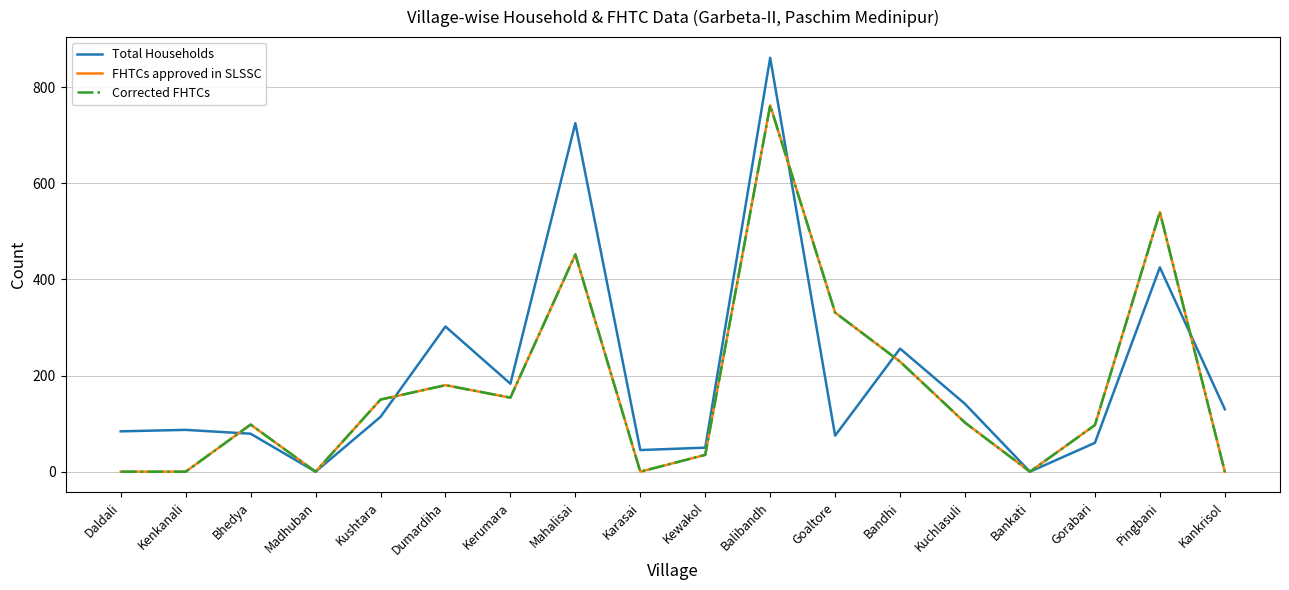

True or false: Corrected FHTCs has more than 2 points higher than both neighbors.

True